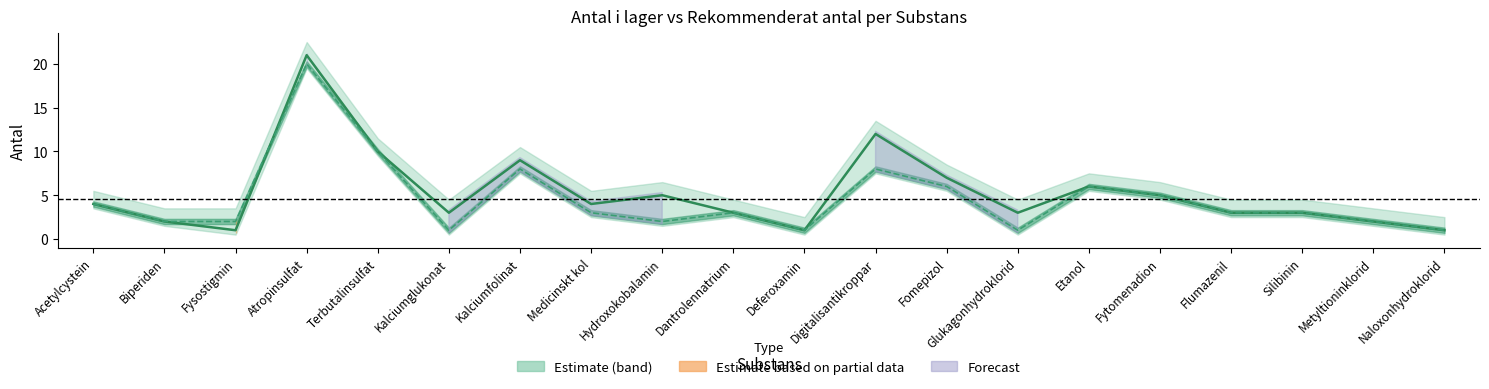

What is the label of the 11th point from the left?

Deferoxamin